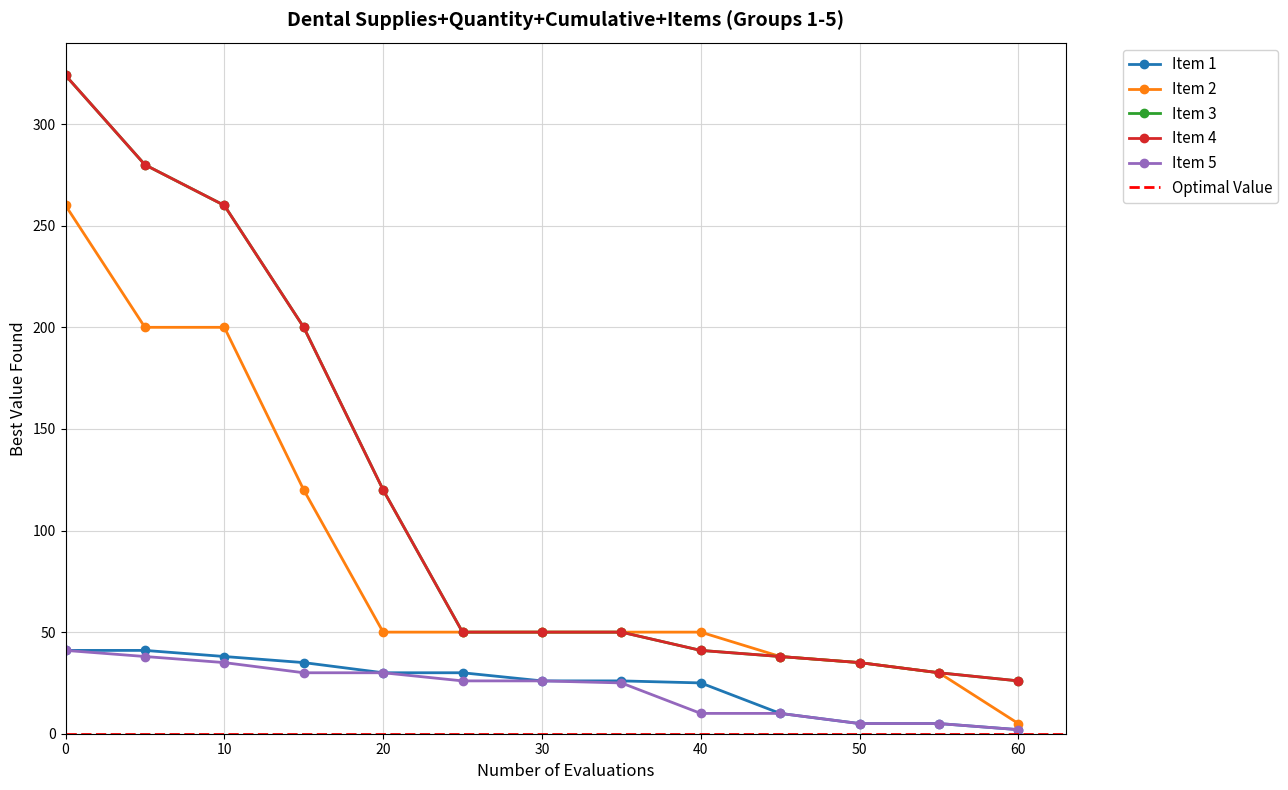

Between 50 and 5, which is larger?

5